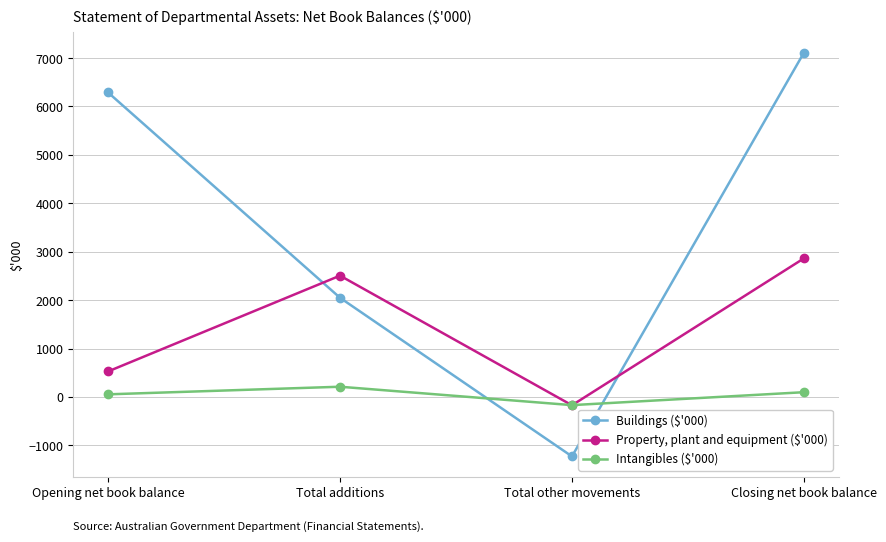

What is the sum of the Intangibles ($'000) values at Total additions and Opening net book balance?

267